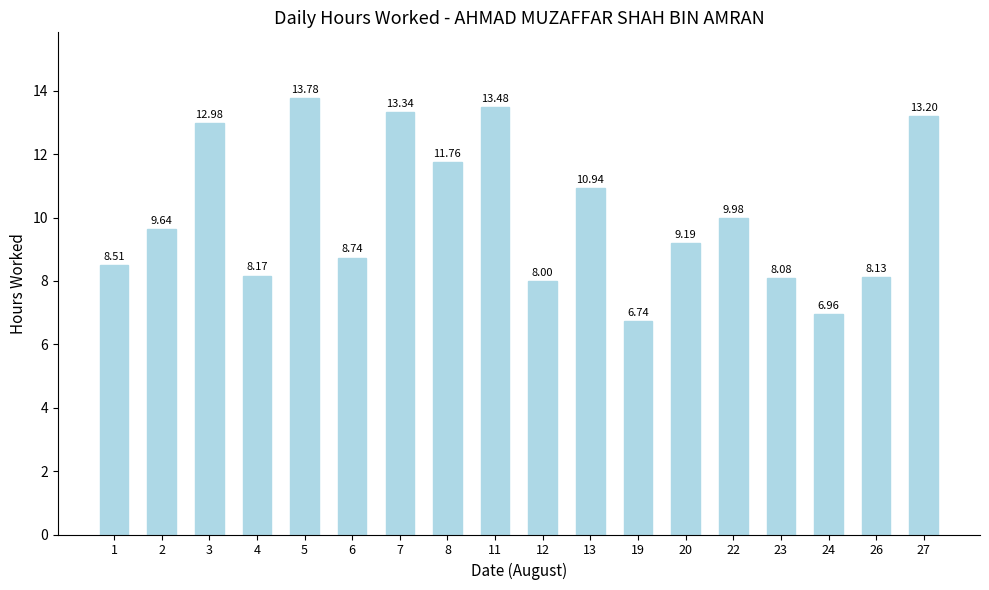

What is the average value?

10.1